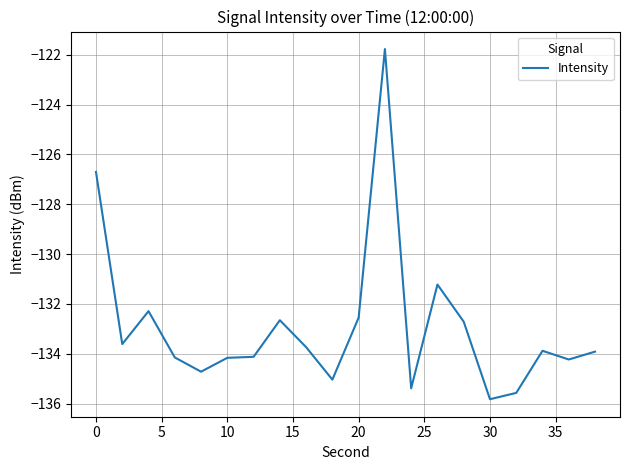

What is the difference between the maximum and minimum values?

14.1